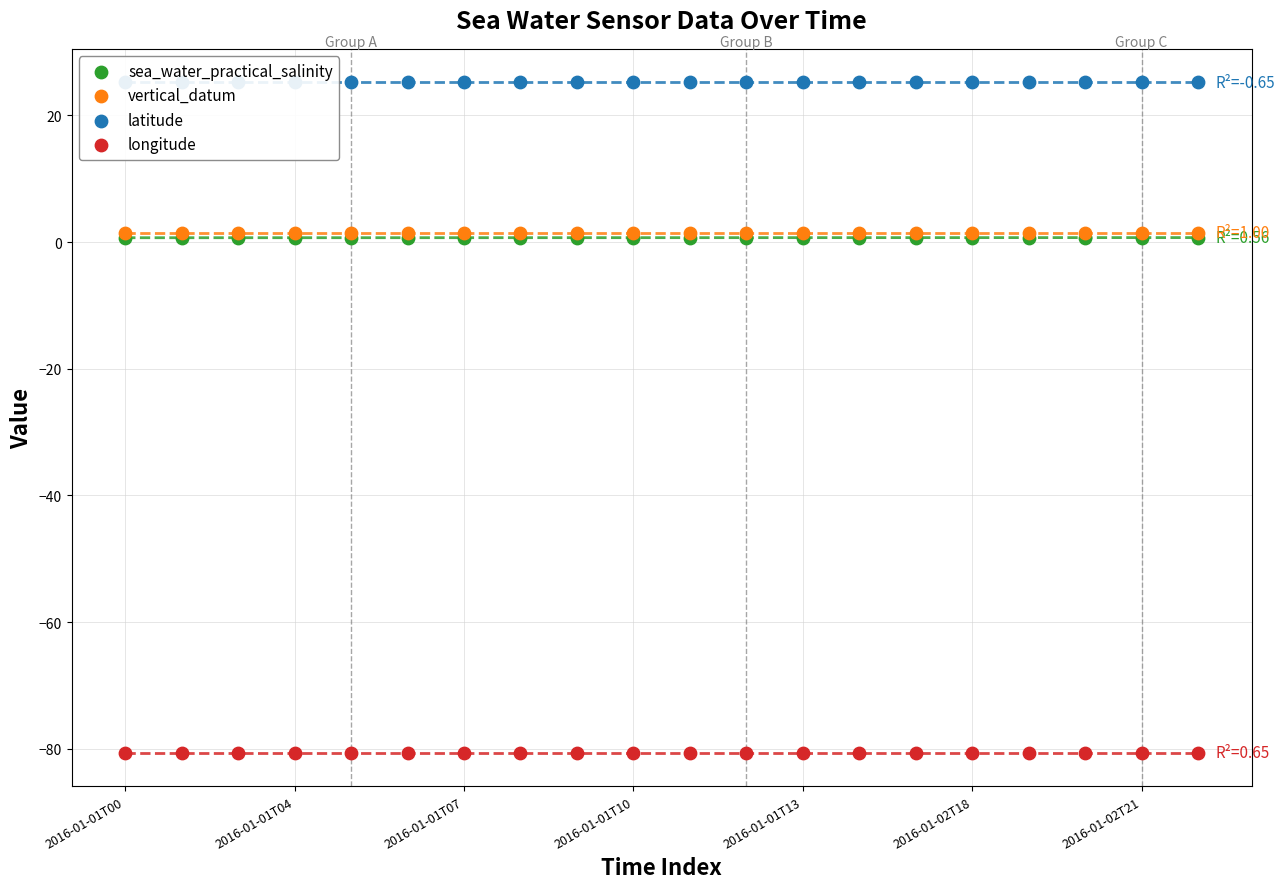

Which series has the widest spread of Y values?

sea_water_practical_salinity